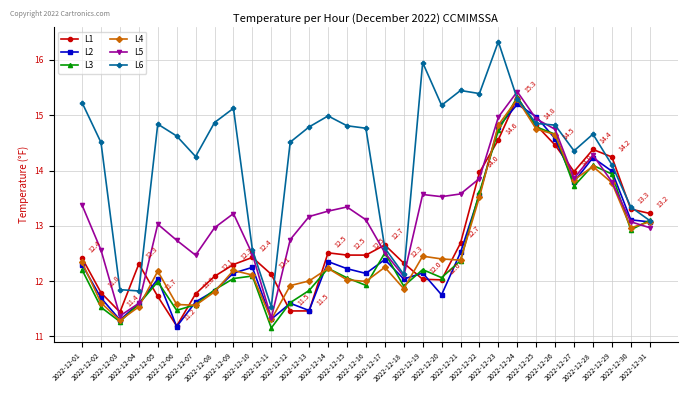

In L2, how many points are higher than both neighbors (excluding endpoints)?

8